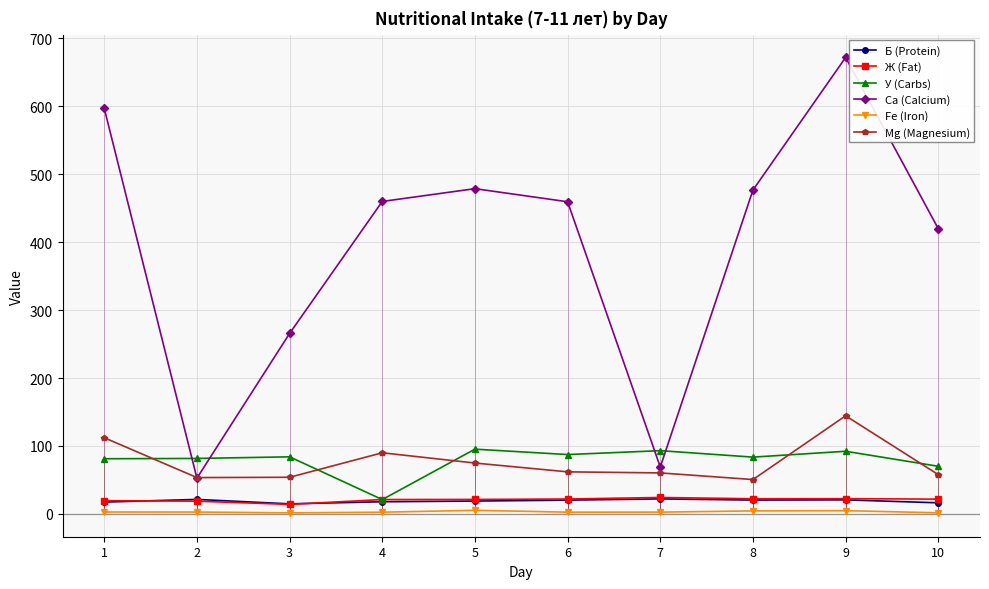

Which series has the largest range (max minus min)?

Са (Calcium)